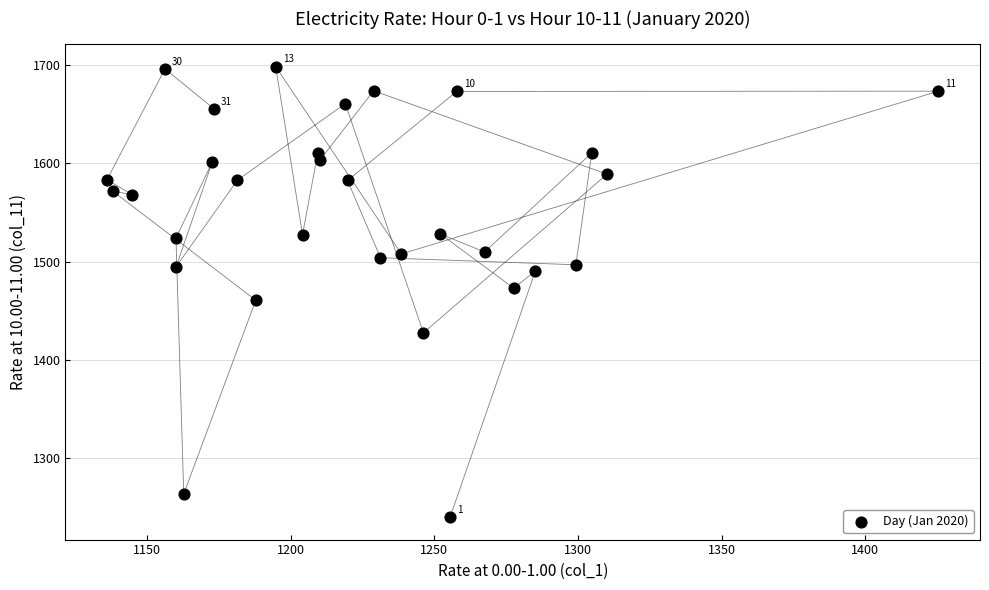

What is the range of X values (max minus min)?

289.4